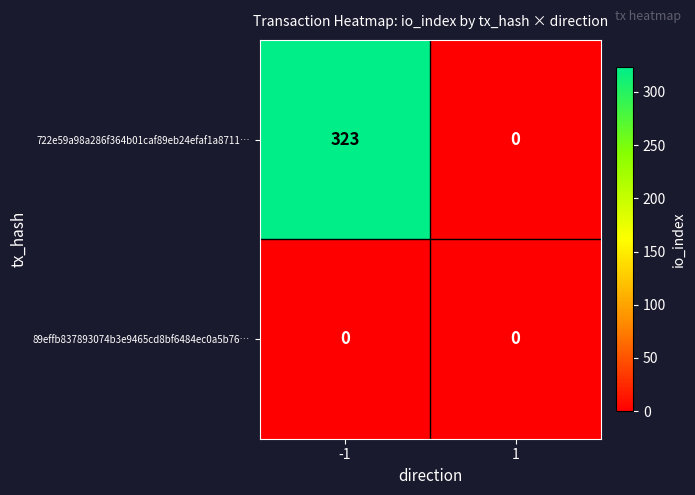

The value of 722e59a98a286f364b01caf89eb24efaf1a8711… at -1 is 323. True or false?

True